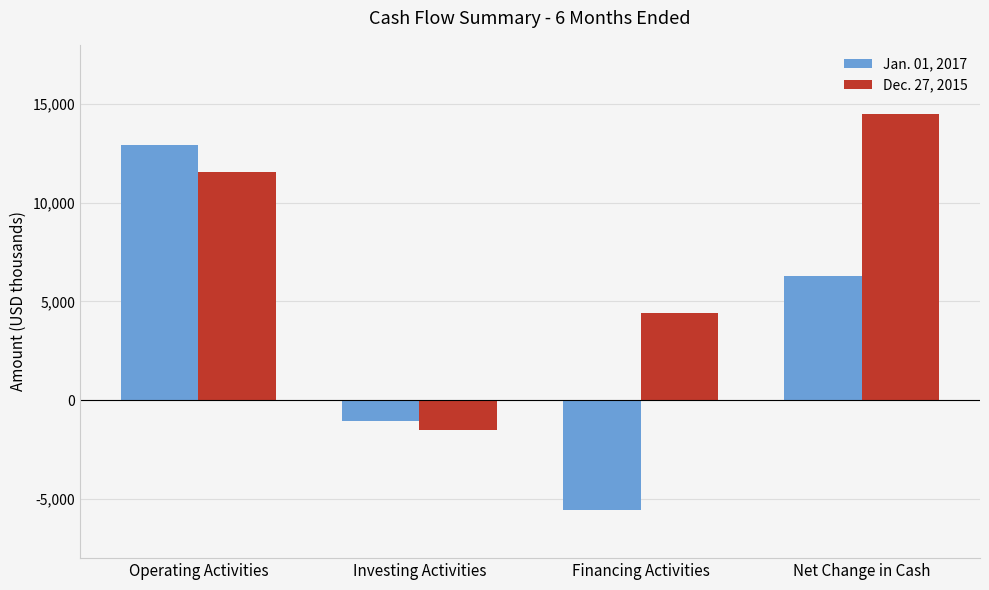

What is the label of the 1st bar from the right?

Net Change in Cash